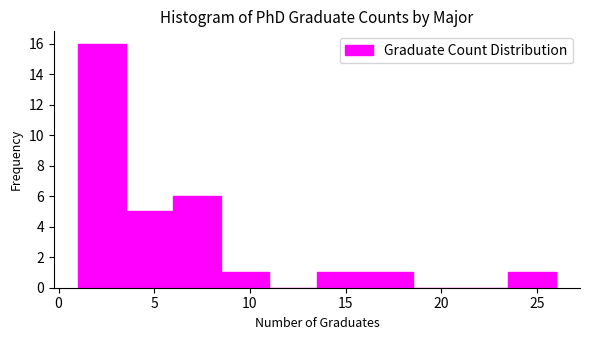

Reading left to right, transcribe this chart: for each bar, give the range it covers on the x-axis and its height. The values are not printed on the chart, so give them approximately, as read against the axis.

1.0 to 3.5: 16
3.5 to 6.0: 5
6.0 to 8.5: 6
8.5 to 11.0: 1
11.0 to 13.5: 0
13.5 to 16.0: 1
16.0 to 18.5: 1
18.5 to 21.0: 0
21.0 to 23.5: 0
23.5 to 26.0: 1